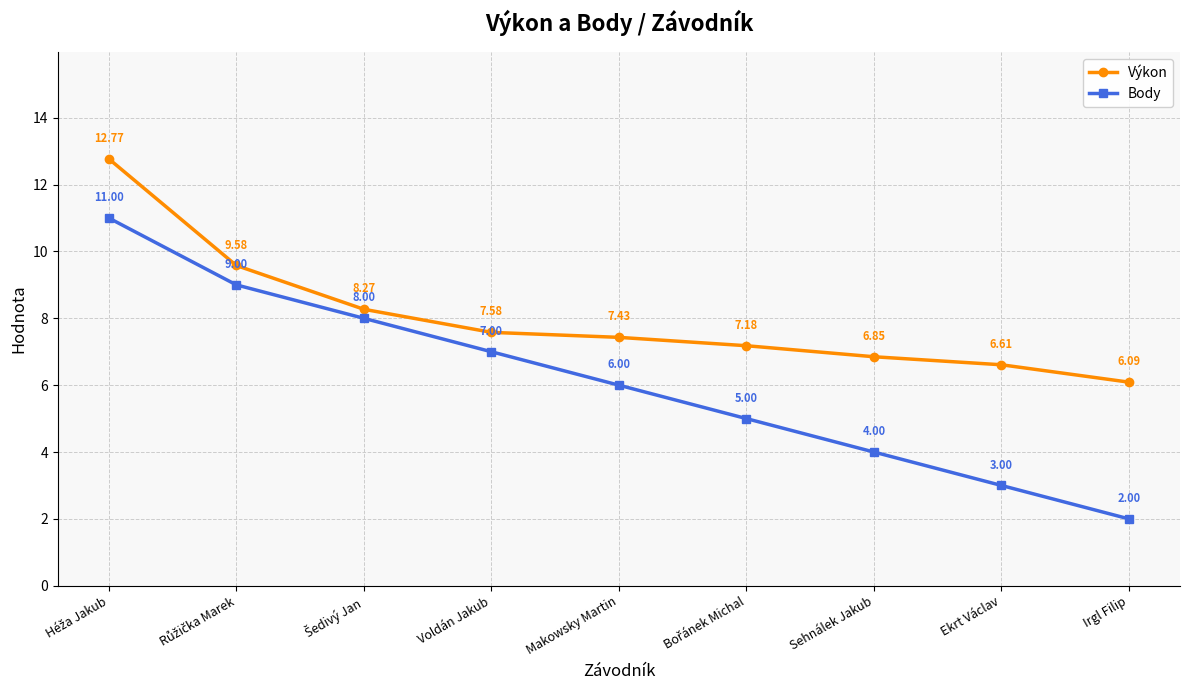

Which series has the largest total across all categories?

Výkon